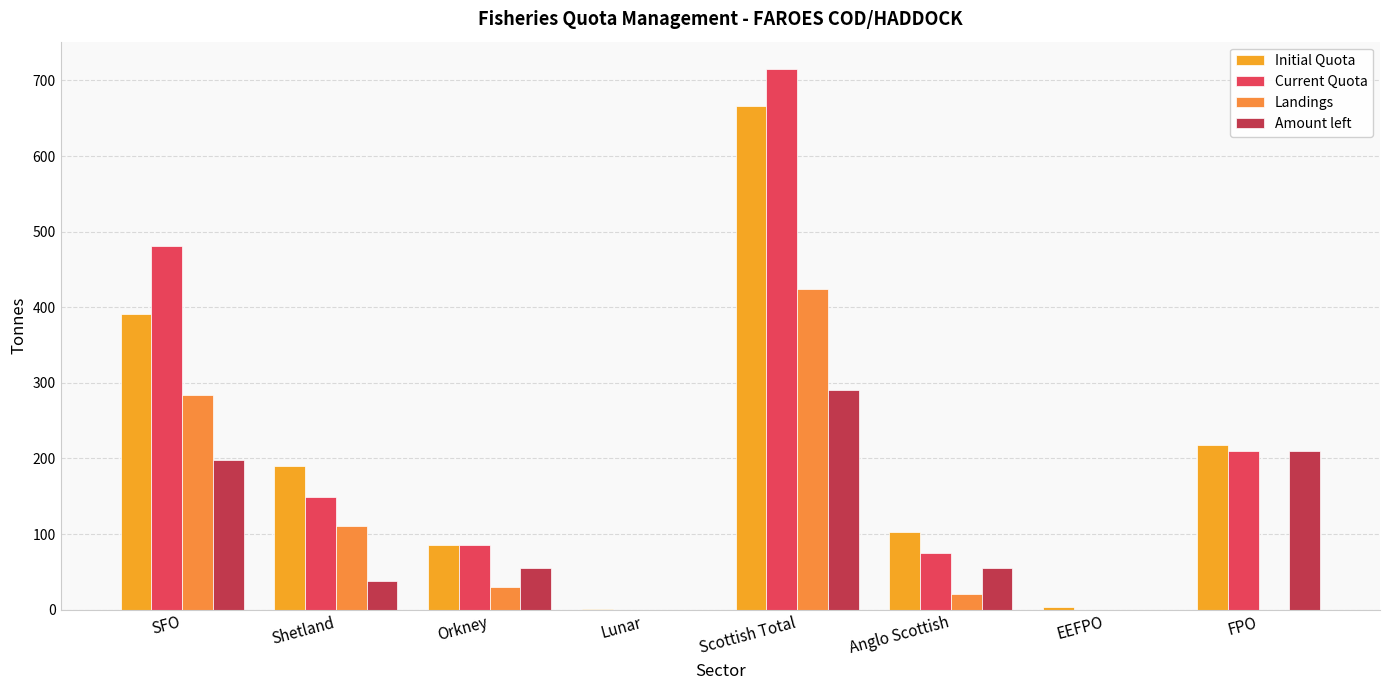

What is the average value of the Initial Quota series?

207.1